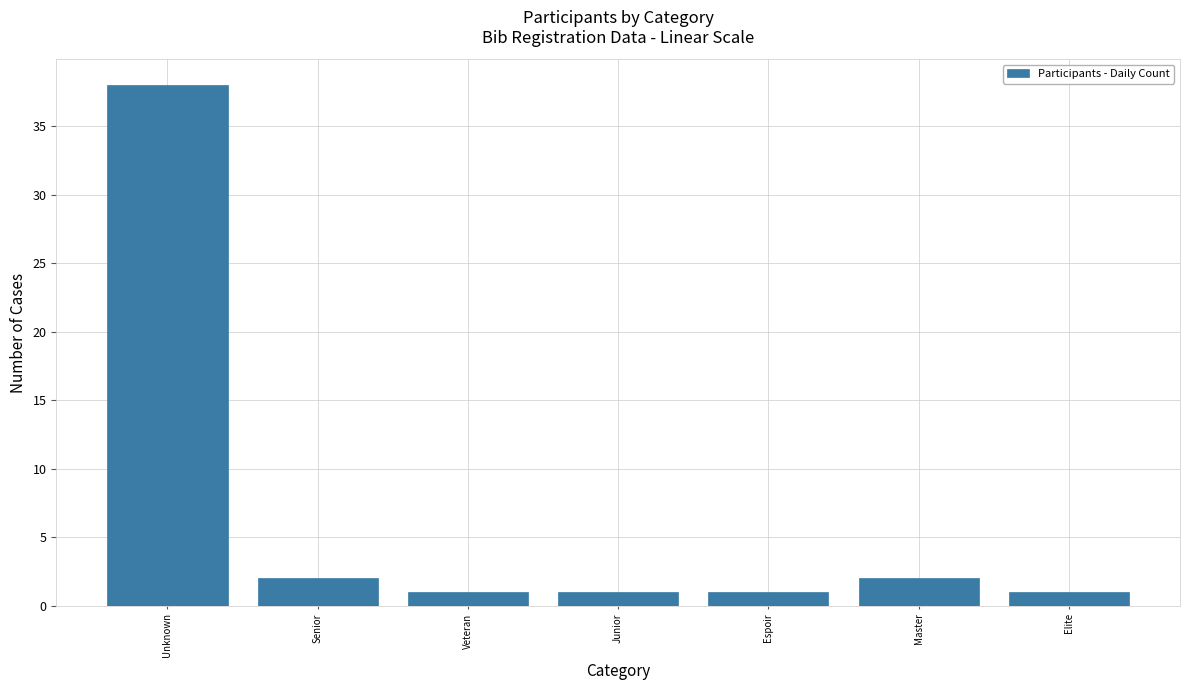

Reading left to right, transcribe all the data shown in this chart.

38	2	1	1	1	2	1